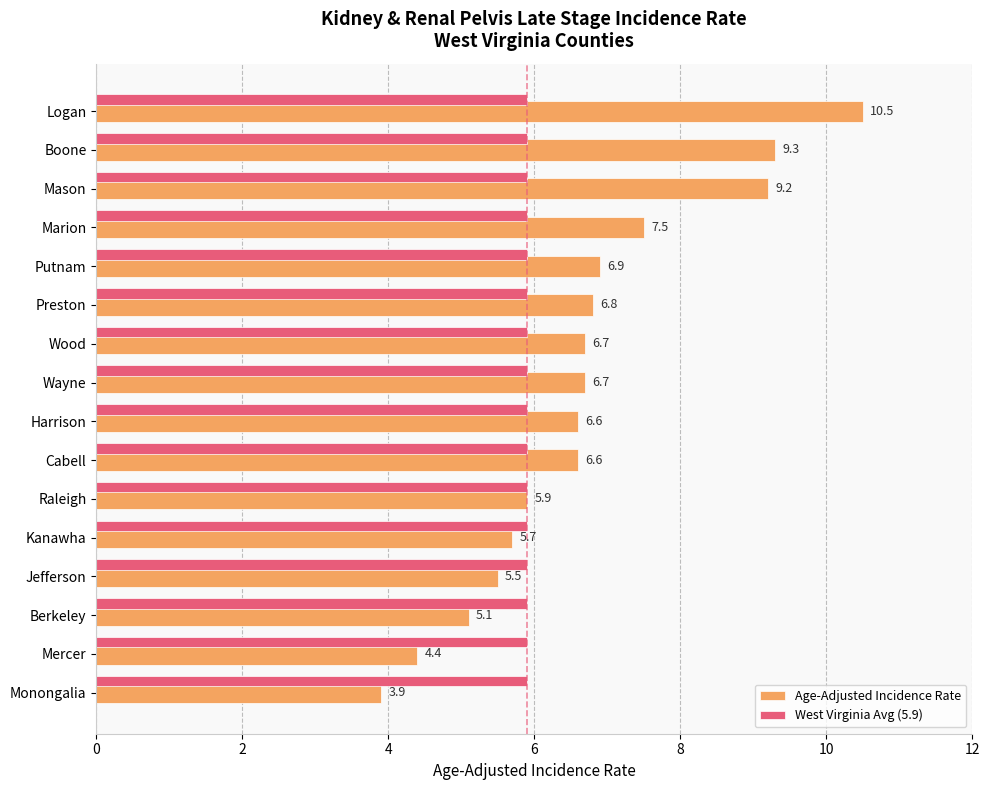

What is the average value of the West Virginia Avg (5.9) series?

5.9